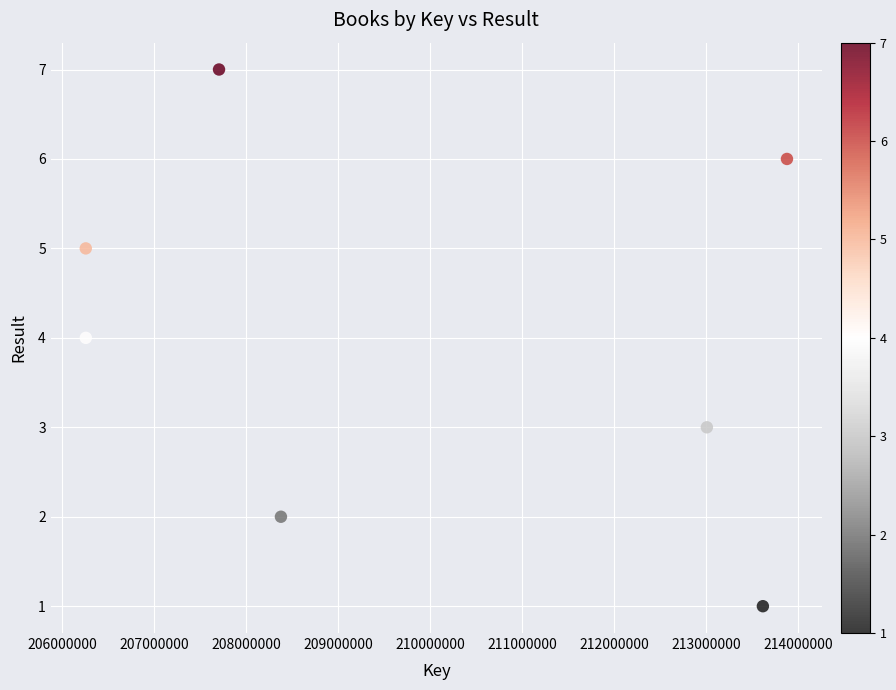

What is the average X value?

209870186